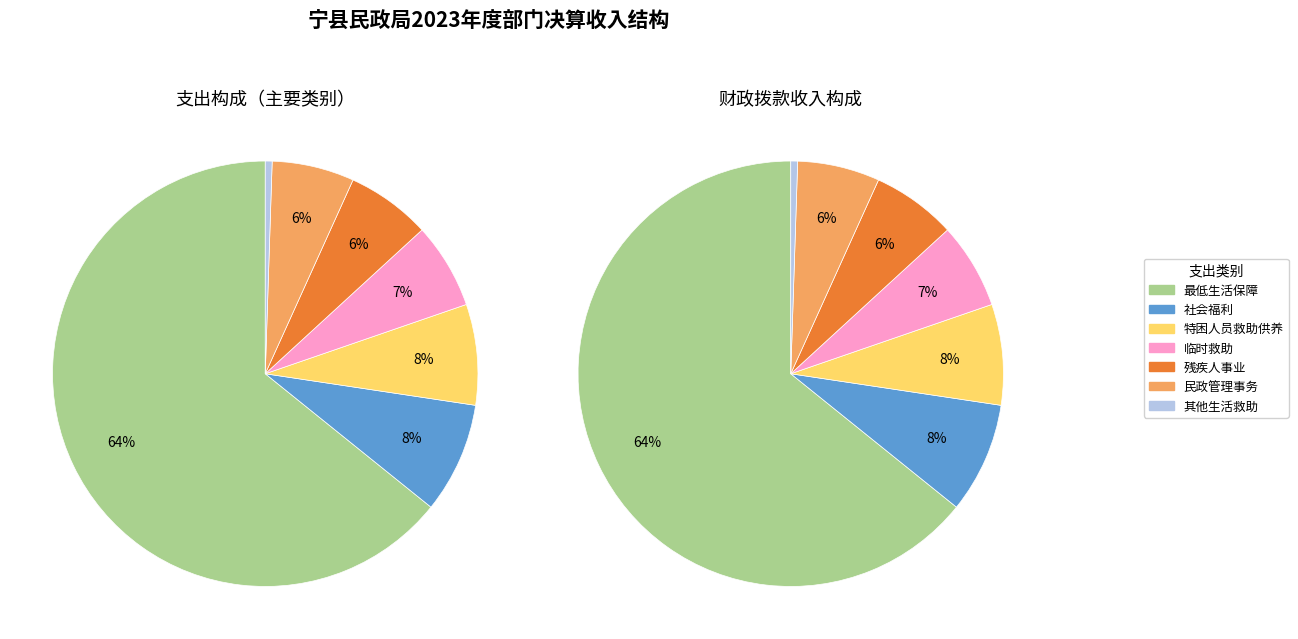

What percentage is the 社会福利 slice, to the nearest percent?

8%